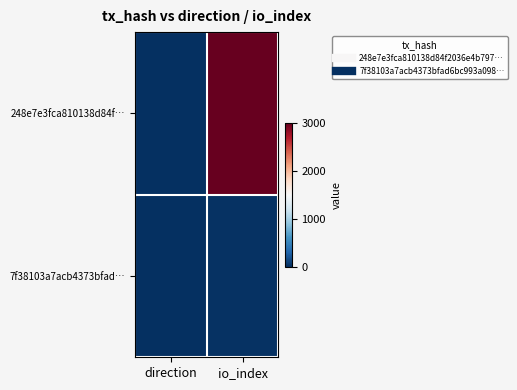

Which series changed the most between direction and io_index?

248e7e3fca810138d84f…